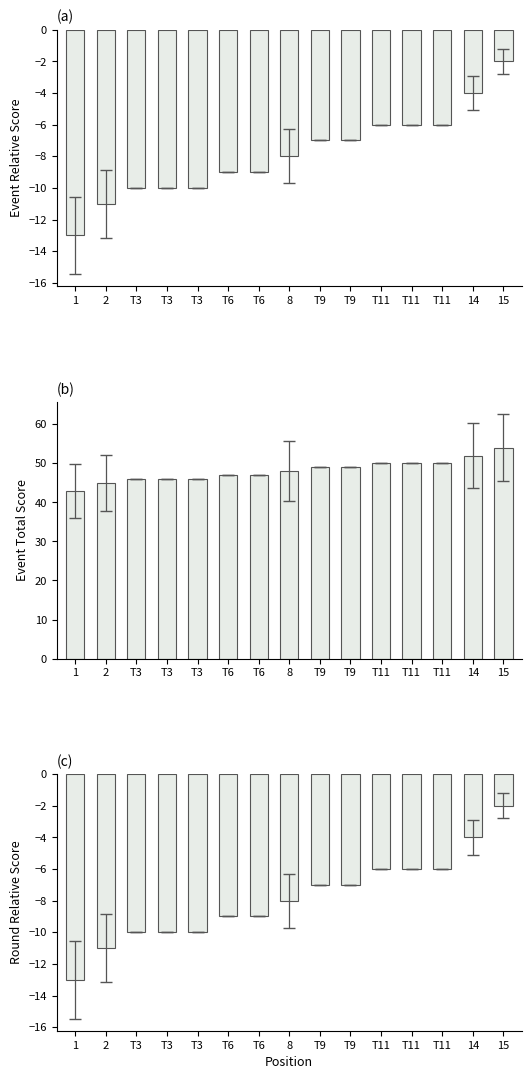

What is the value of the round_relative_score bar at the 5th from the left?

-10